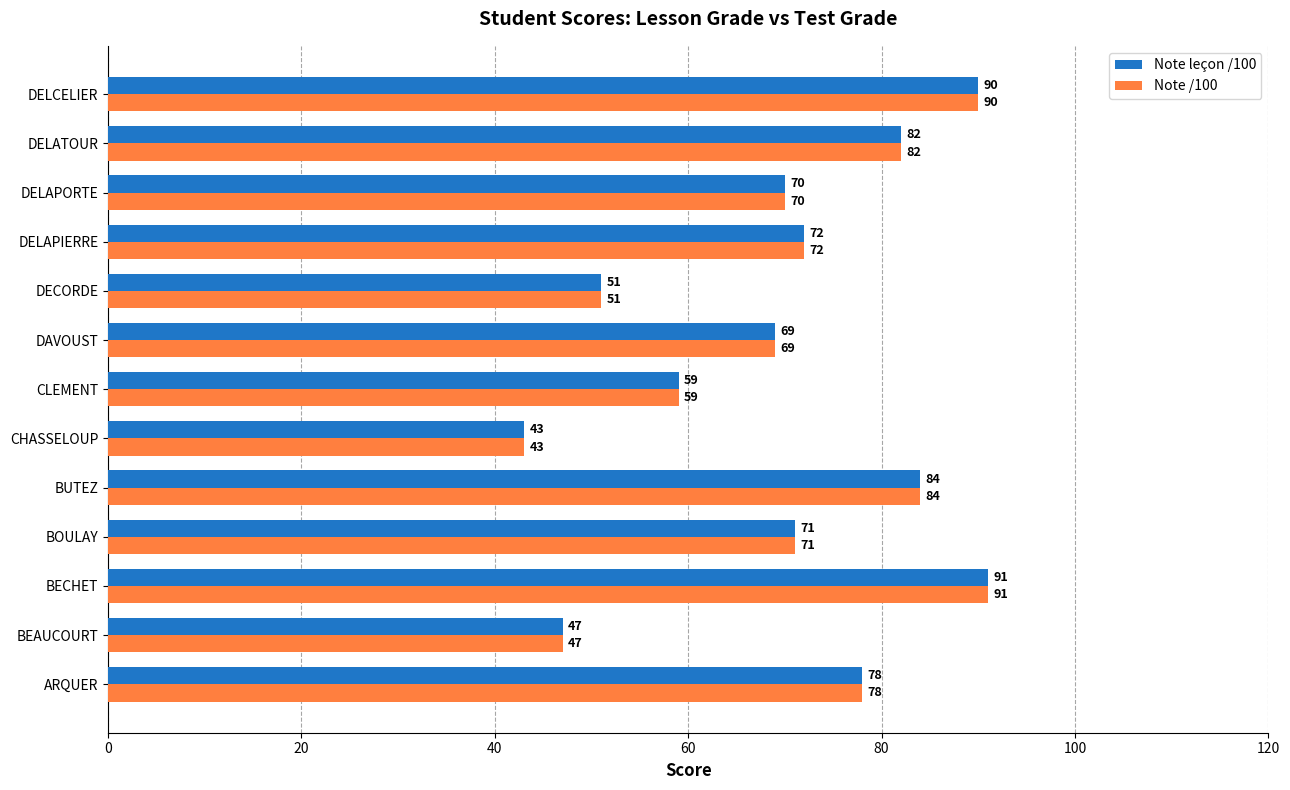

What is the difference between the maximum and minimum values in the Note /100 series?

48